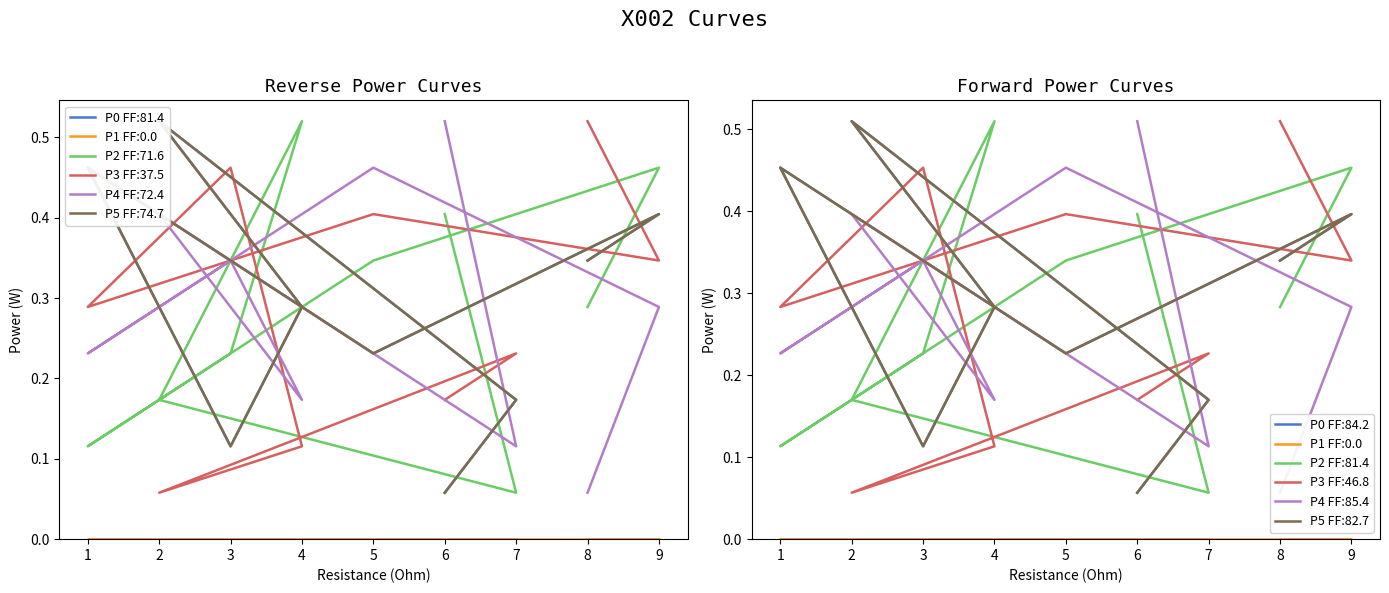

What is the difference between the second highest and second lowest values in the col_3 series?

0.3